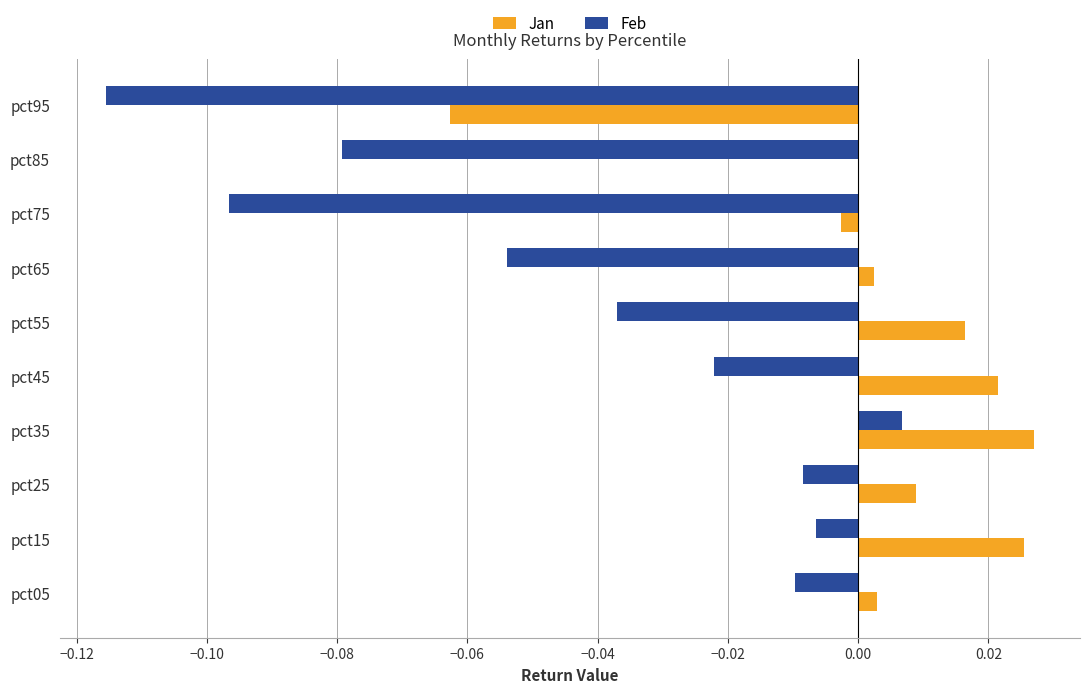

At which label does Feb reach its peak?

pct35